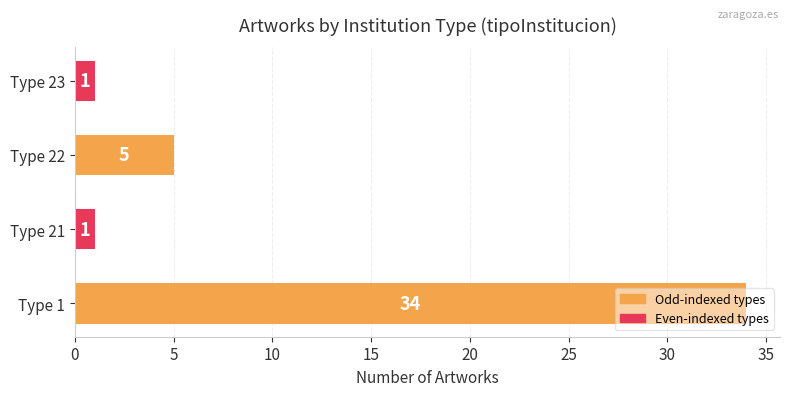

How many data points are less than 5?

2